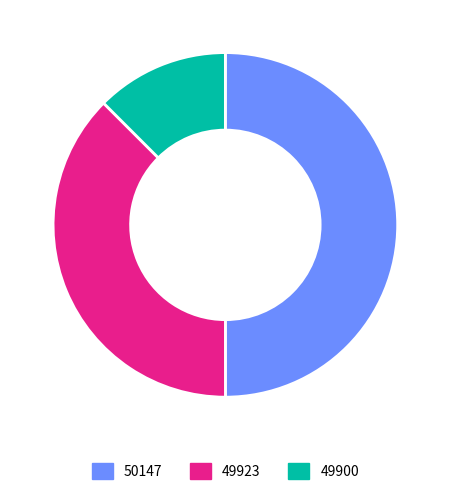

True or false: 49900 accounts for 5% of the total.

False